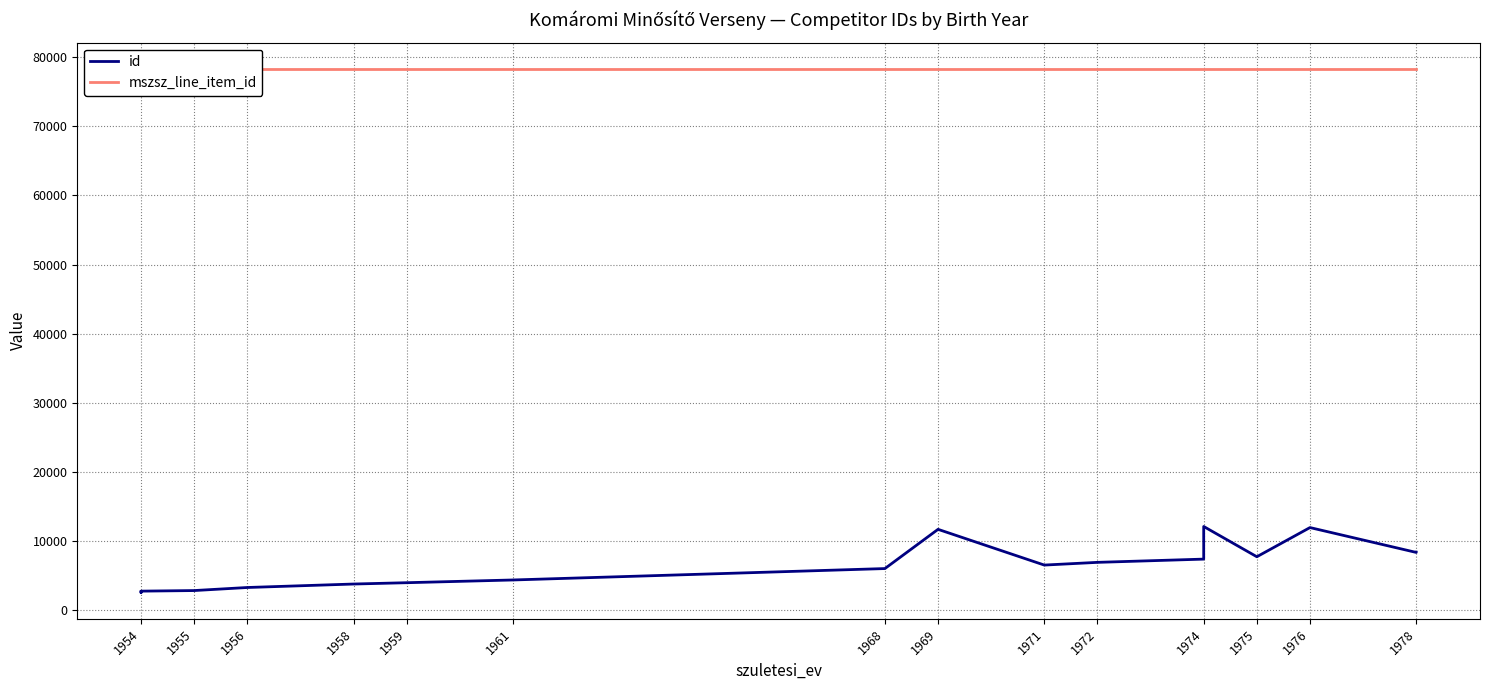

At which category does the chart reach its peak across all series?

1954